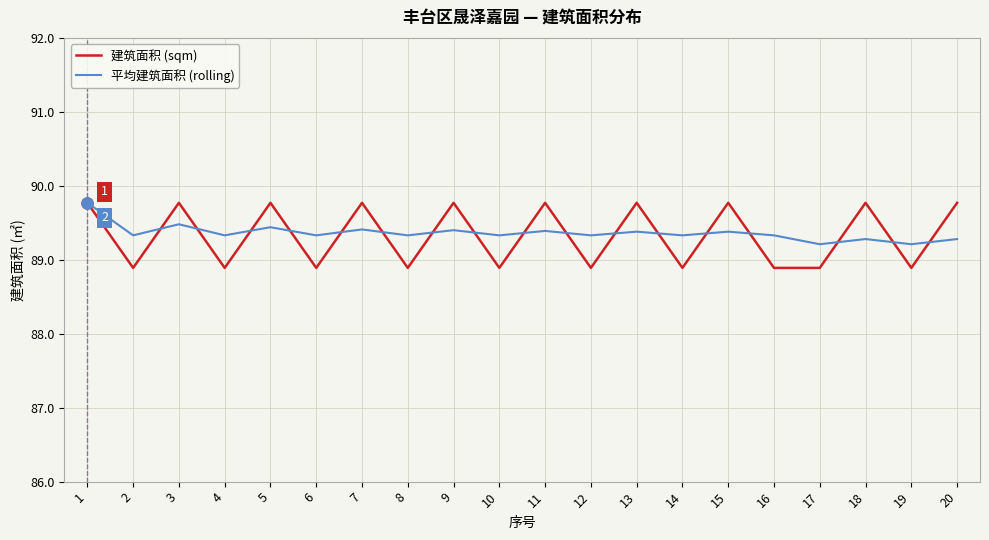

What is the minimum value for 平均建筑面积 (rolling)?

89.2